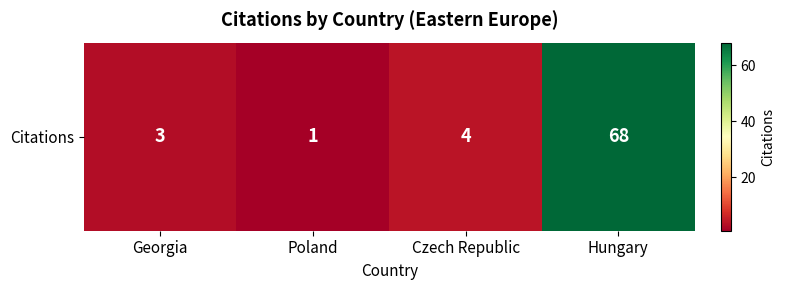

Which has a higher value, Poland or Czech Republic?

Czech Republic